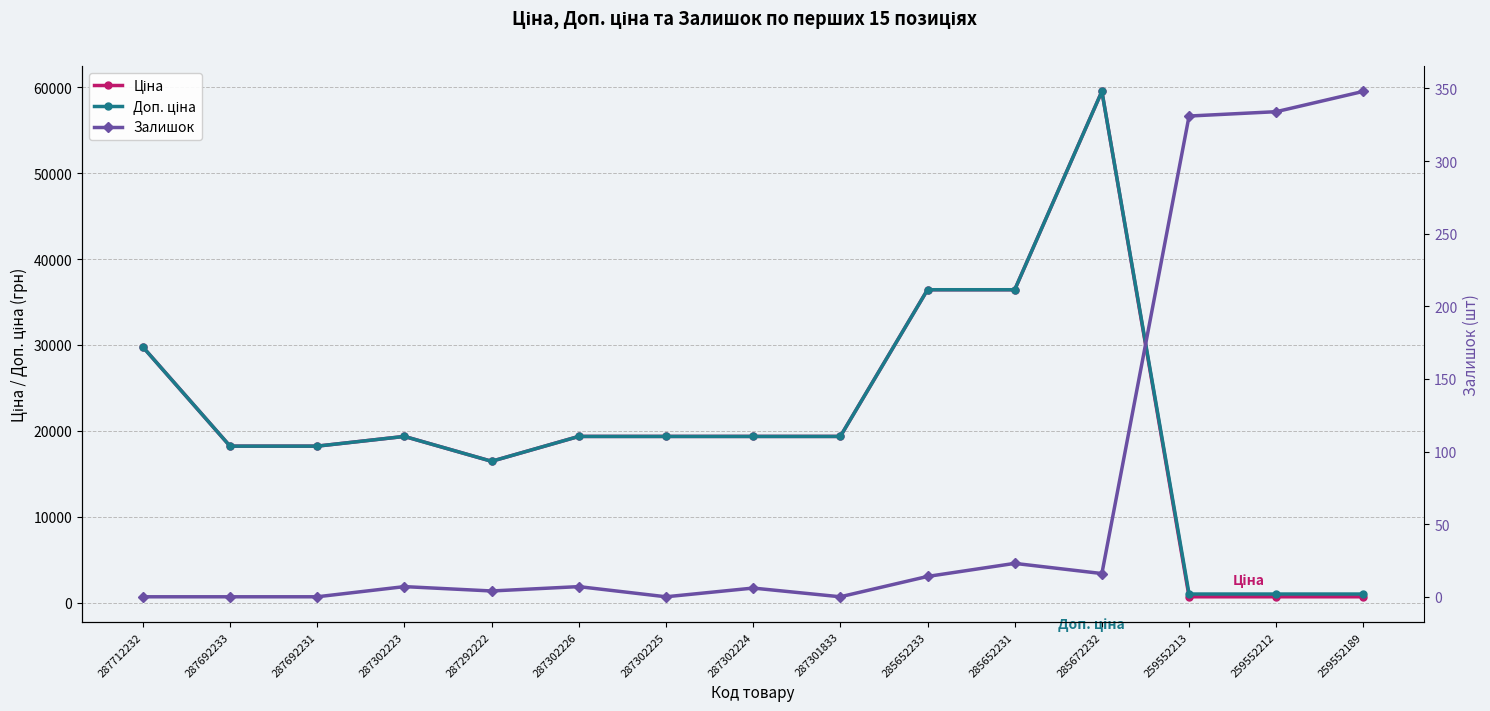

True or false: Залишок and Ціна cross at least once.

False